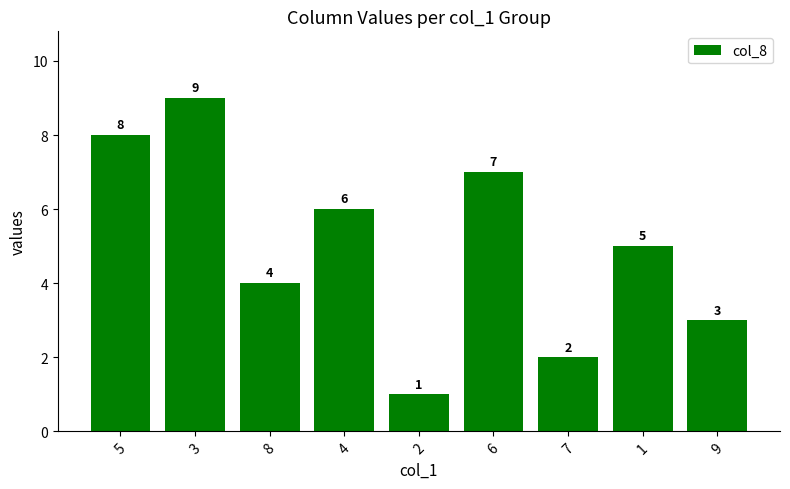

What is the ratio of the value at 6 to the value at 5?

0.9